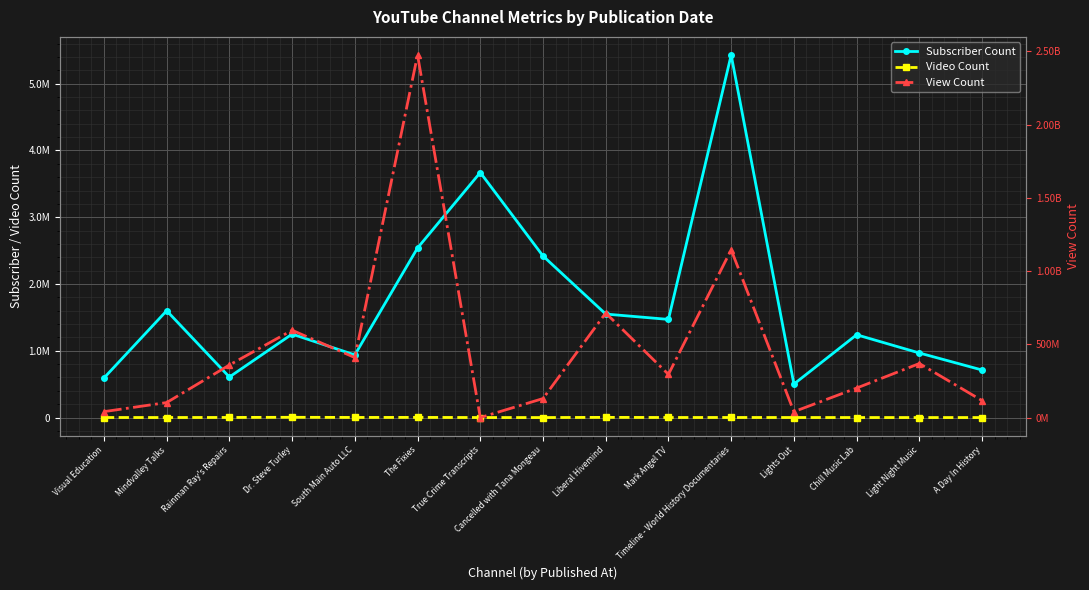

What is the difference between the maximum and minimum values in the Video Count series?

3780